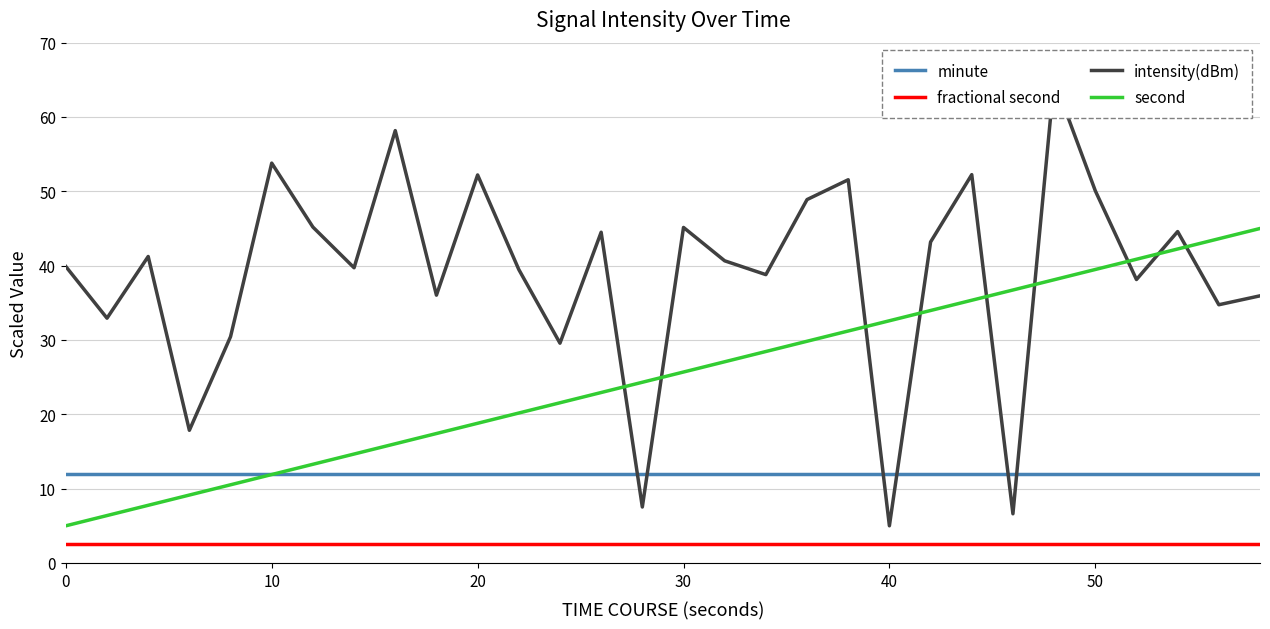

True or false: minute has a value of 12.0 at 50.

True